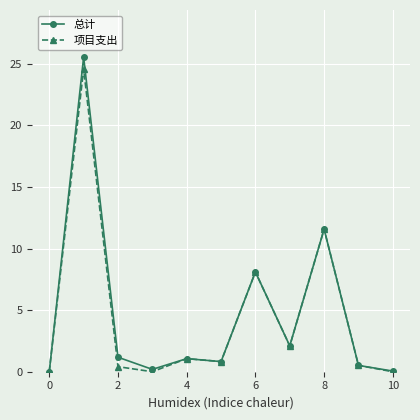

Which series has the widest spread of values?

总计